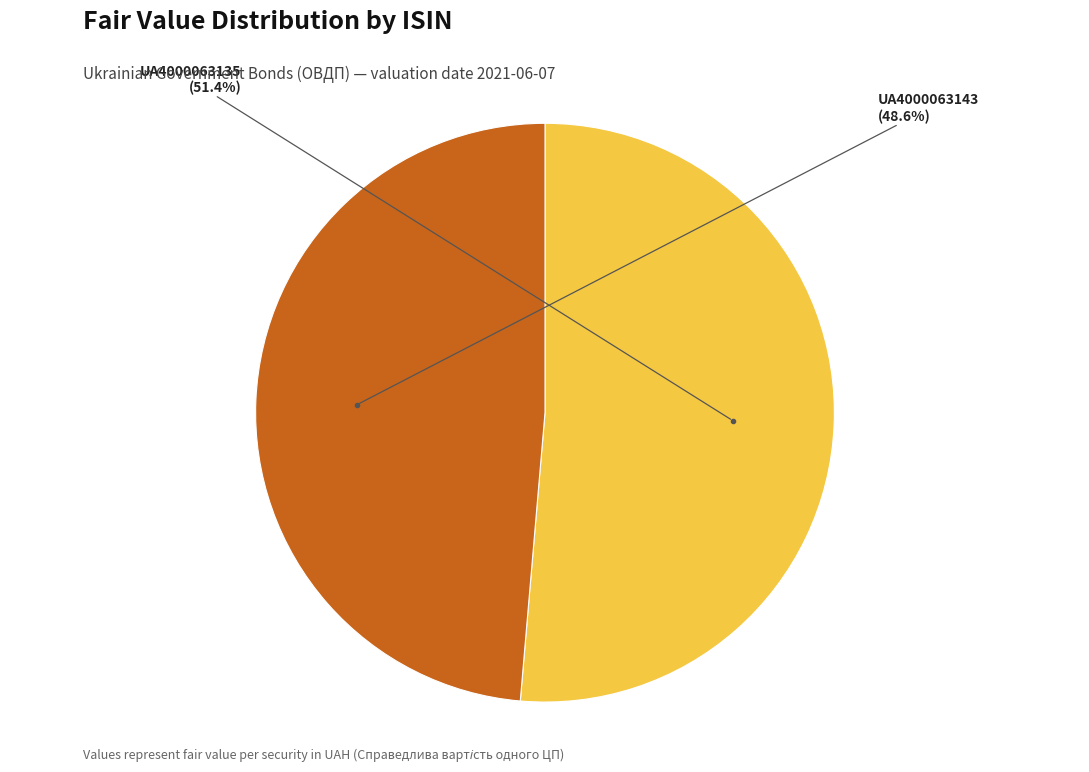

What percentage is the UA4000063143 slice, to the nearest percent?

49%